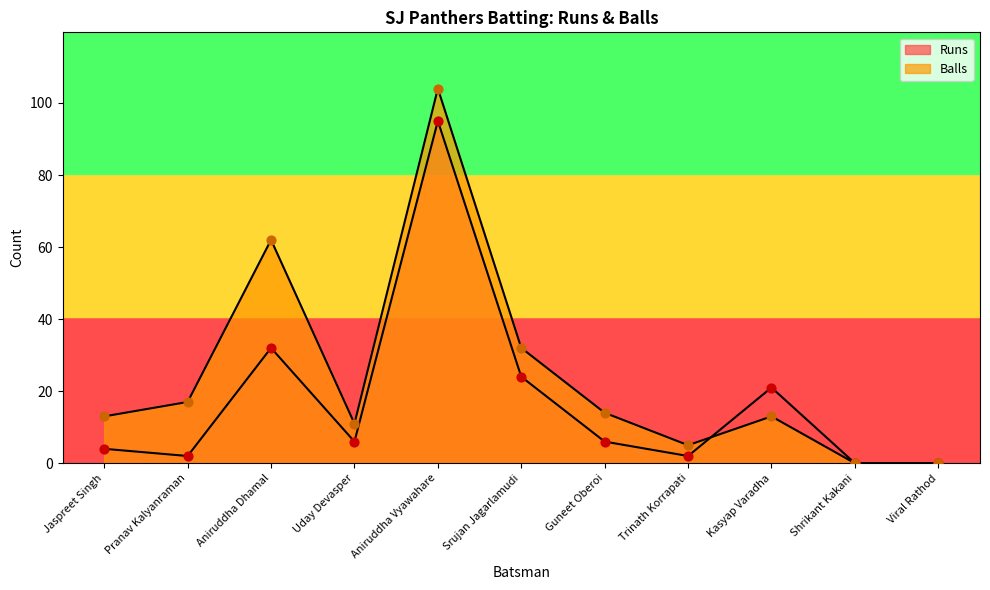

Is the value of Balls at Uday Devasper greater than the value of Runs at Viral Rathod?

Yes